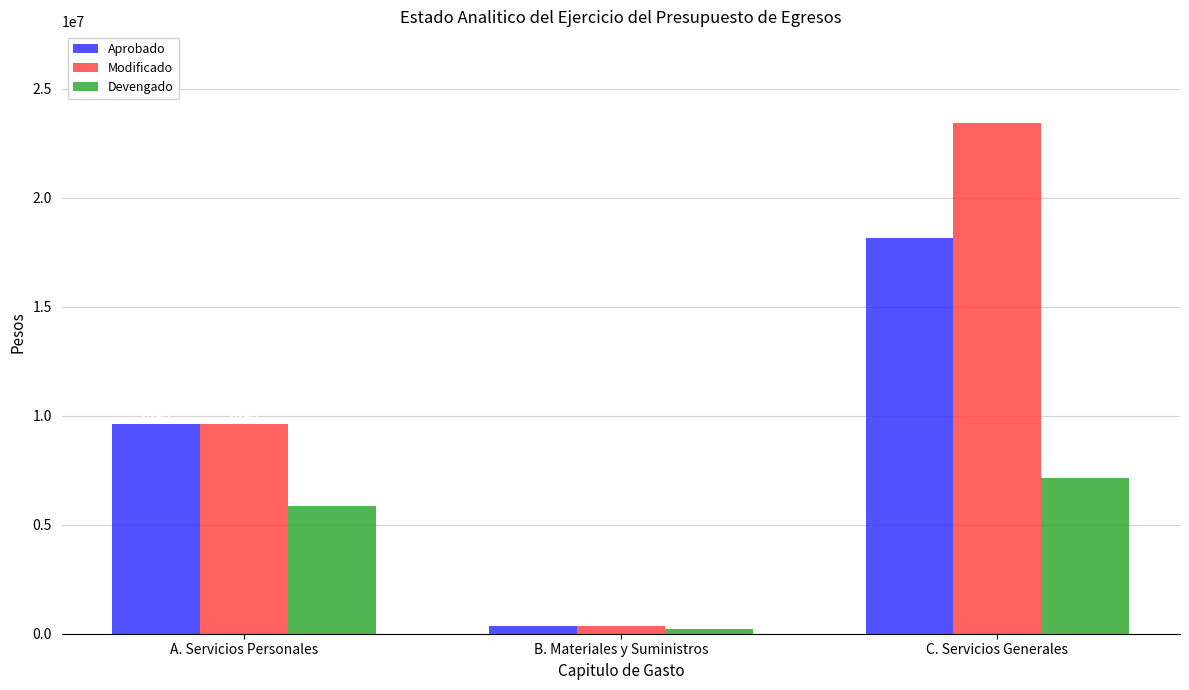

What is the minimum value shown in the chart?

217766.0